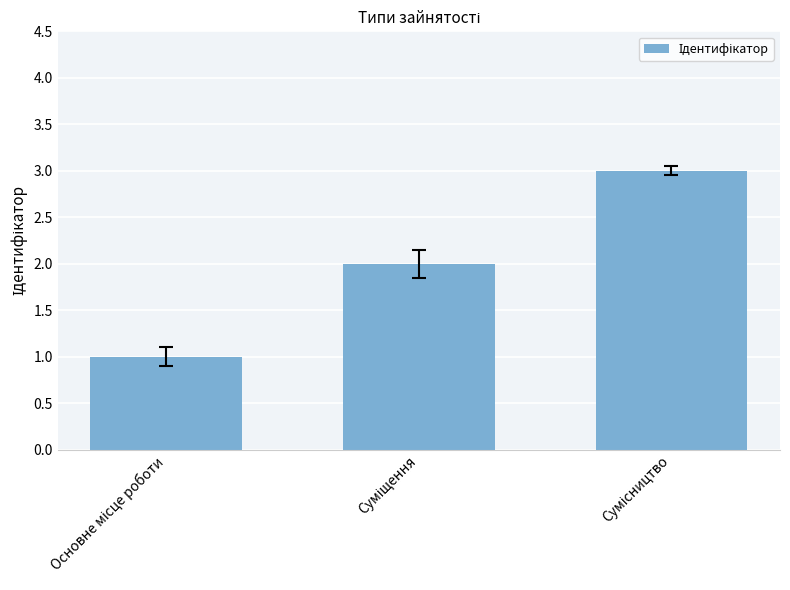

What is the minimum value shown in the chart?

1